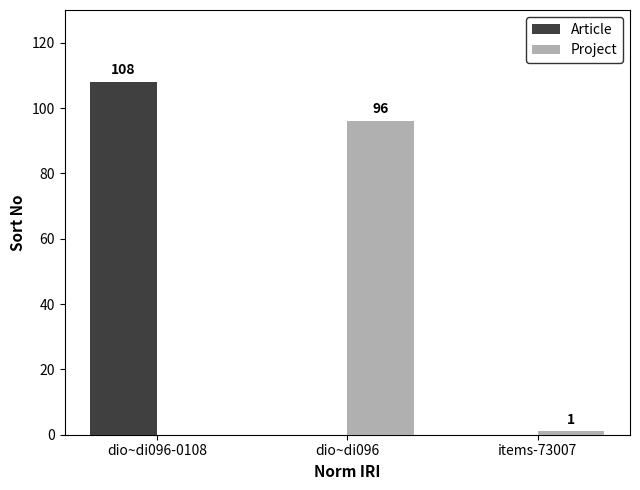

What is the difference between the Project values at dio~di096 and dio~di096-0108?

96